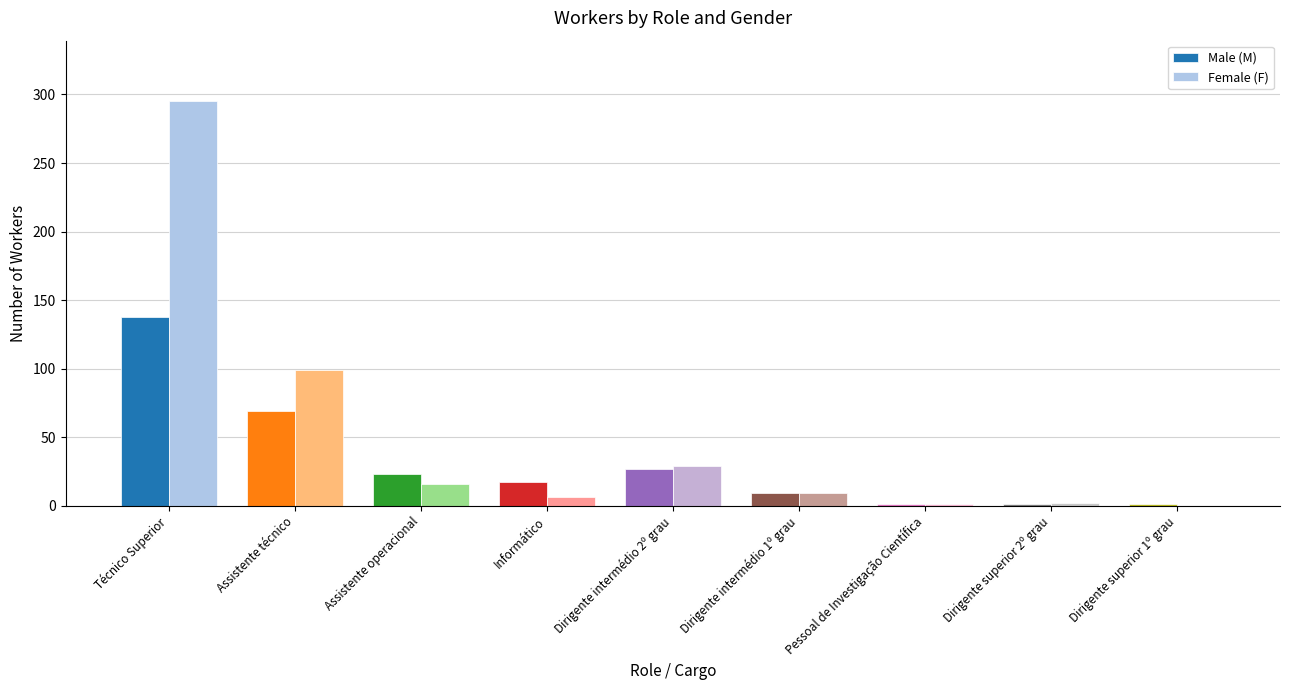

Which series changed the most between Técnico Superior and Dirigente superior 1º grau?

Female (F)